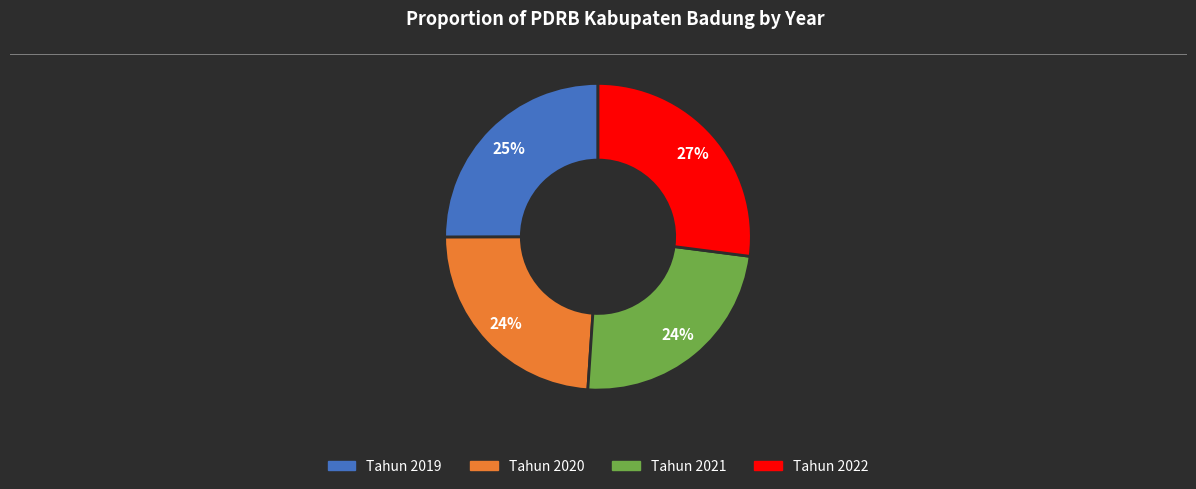

To the nearest percent, what is the difference between the largest and smallest slice percentages?

3%